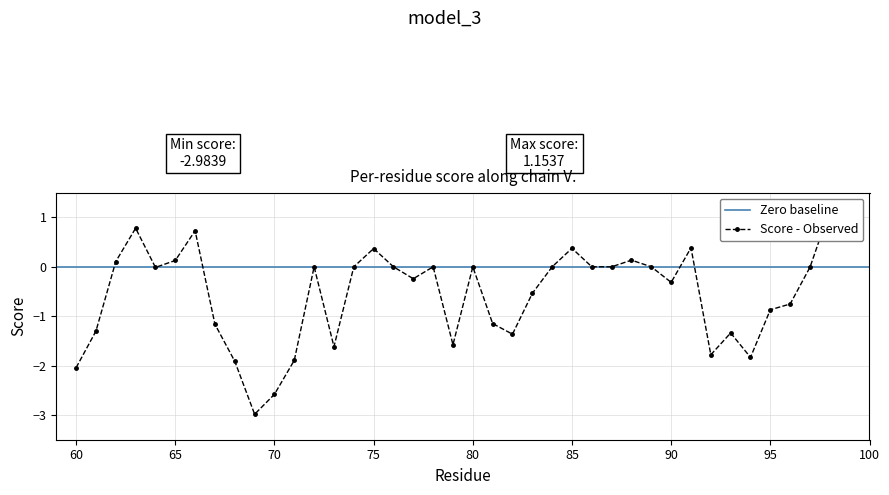

Rank the categories by value from lowest to highest.

69, 70, 60, 68, 71, 94, 92, 73, 79, 82, 93, 61, 67, 81, 95, 96, 83, 90, 77, 64, 97, 72, 74, 76, 78, 80, 84, 86, 87, 89, 62, 65, 88, 75, 85, 91, 99, 66, 63, 98